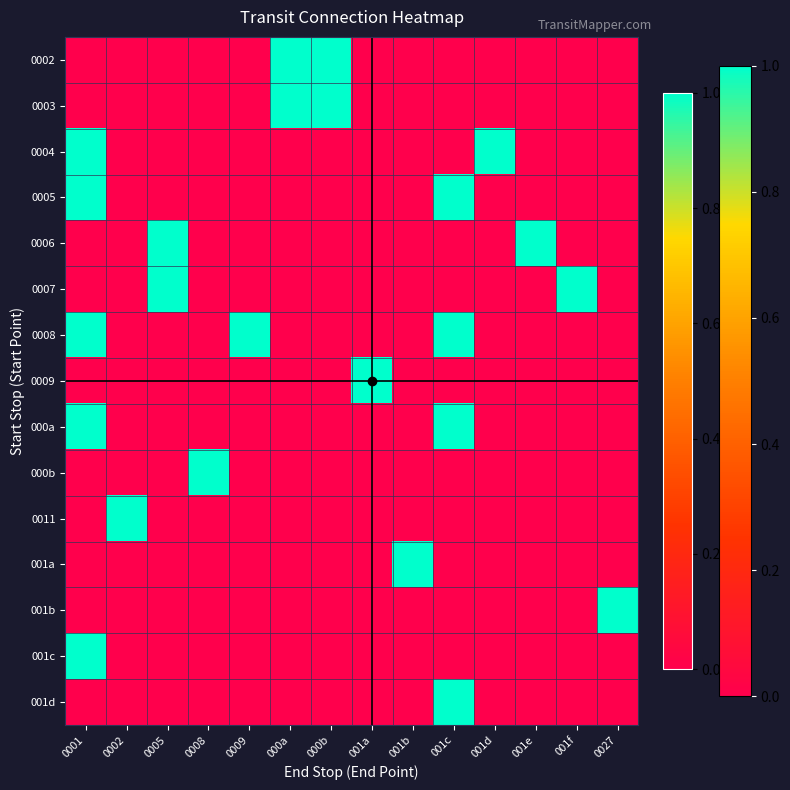

At which category is the sum across all series the highest?

0001